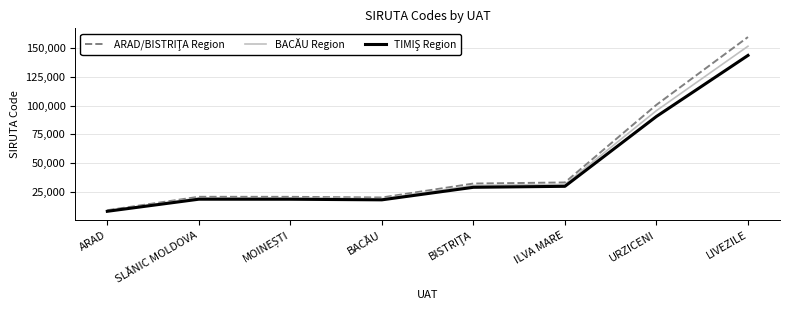

What is the total value across all series at ARAD?

26396.7